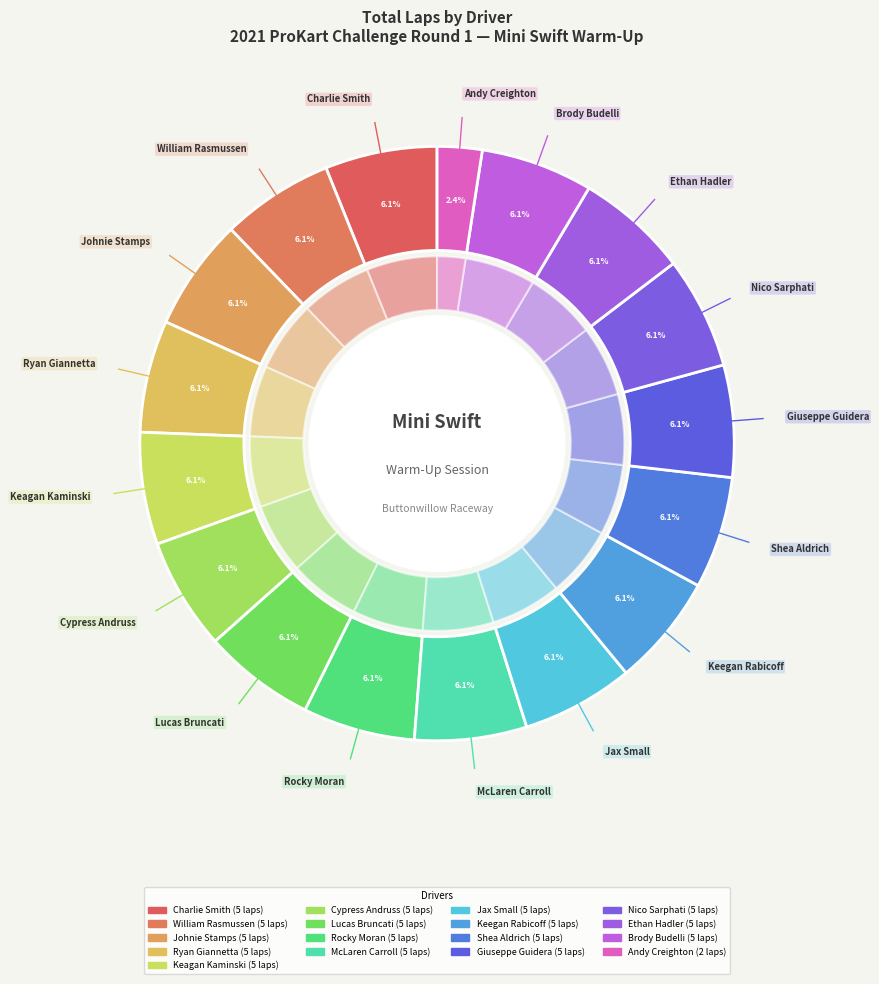

What percentage is NOT represented by Lucas Bruncati?

93.9%